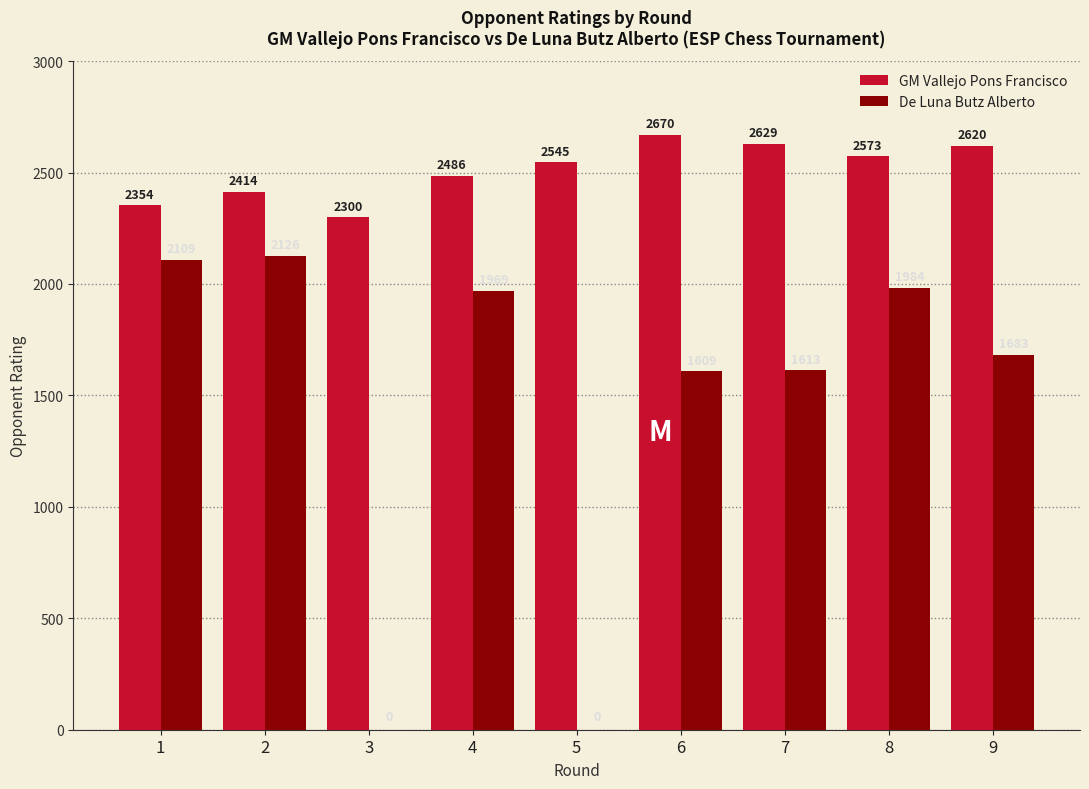

Does the chart contain stacked bars?

No